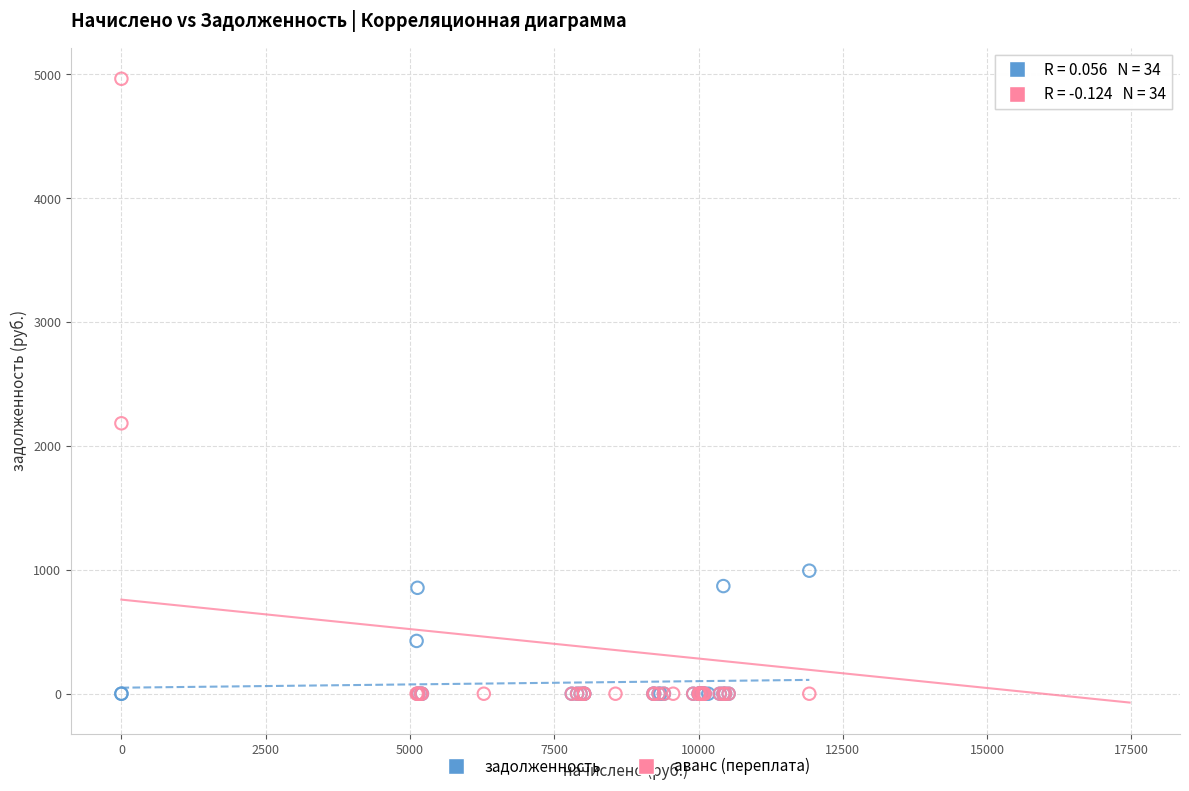

Which series reaches the maximum Y coordinate?

аванс (переплата)